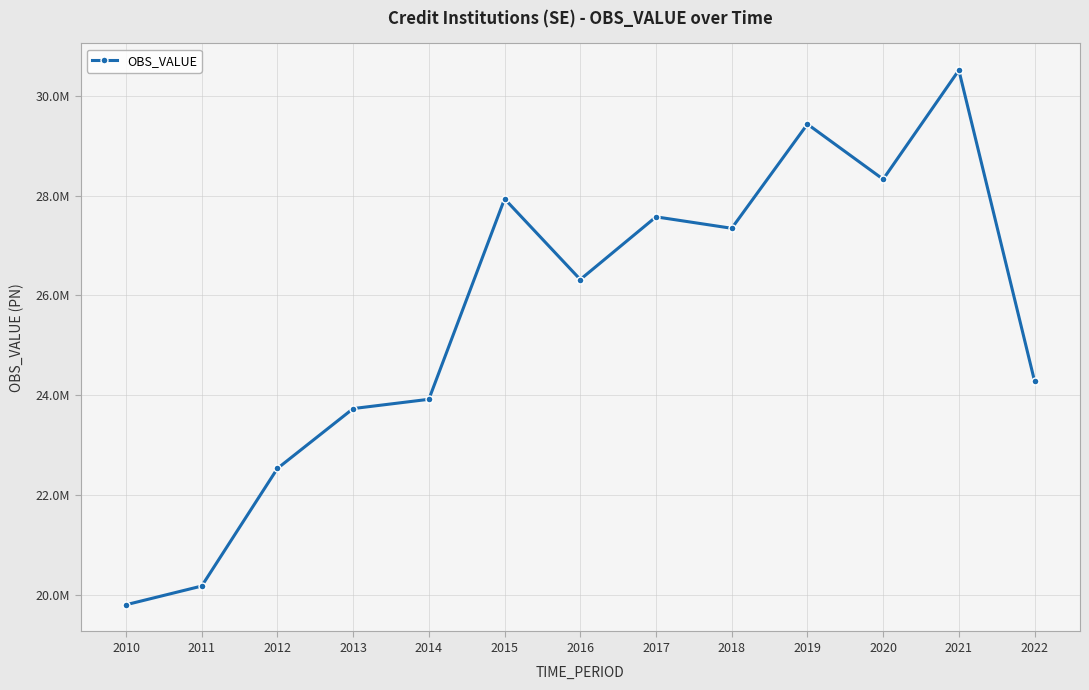

Does the chart have visible grid lines?

Yes